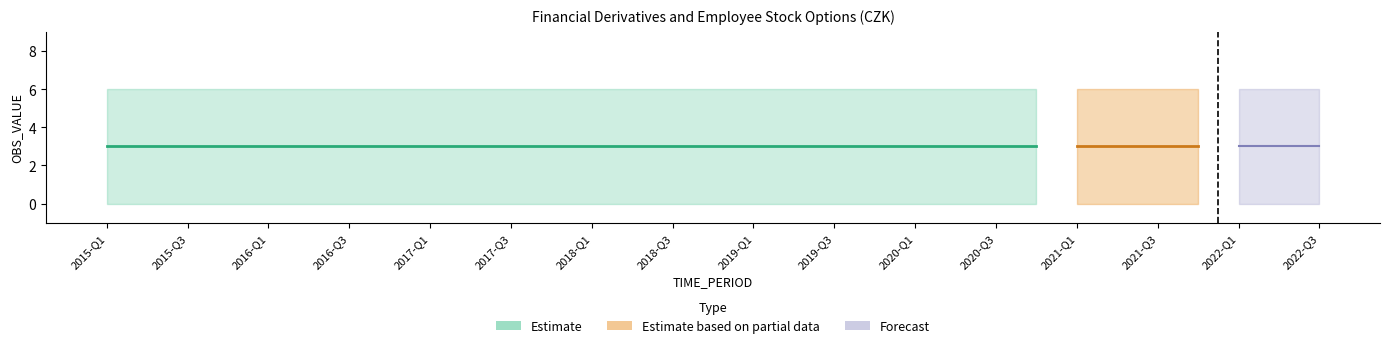

What is the maximum value shown in the chart?

6